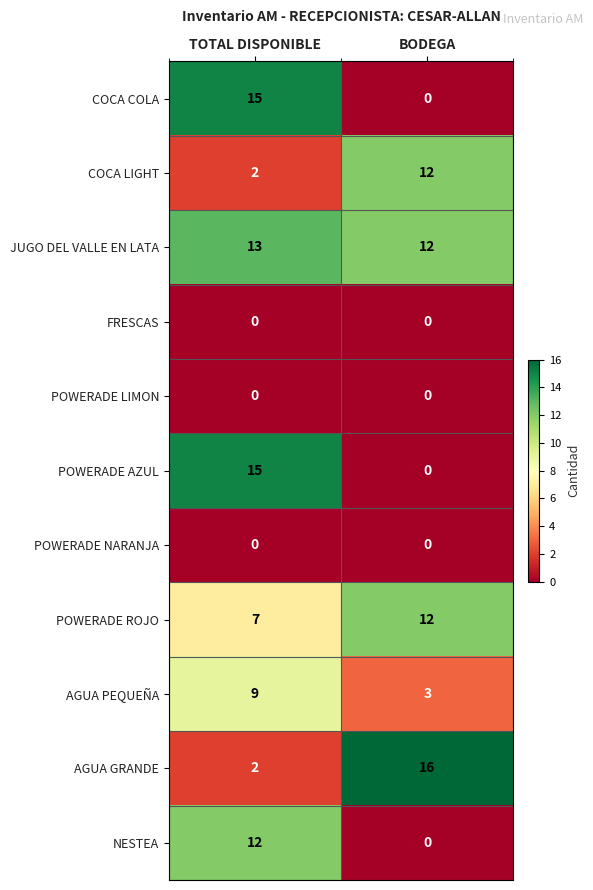

Which series has the largest total across all categories?

JUGO DEL VALLE EN LATA